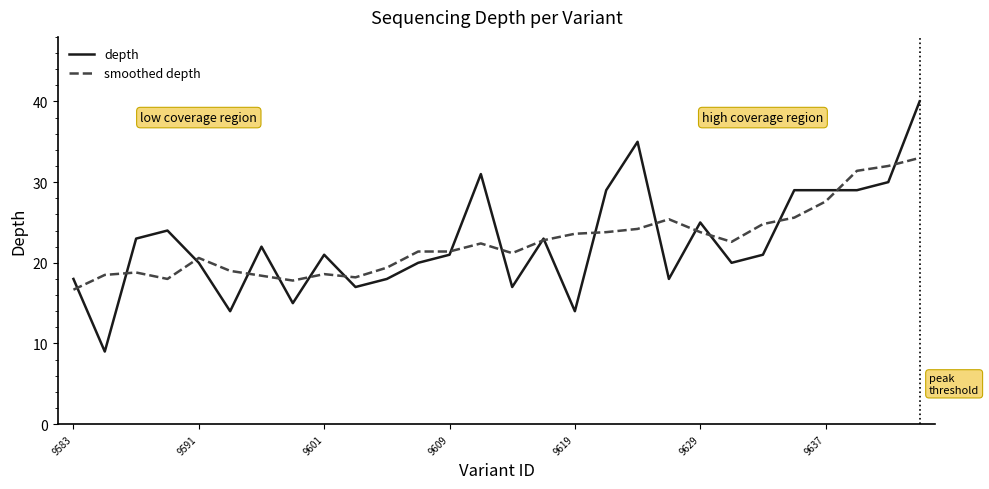

Which series has the widest spread of values?

depth